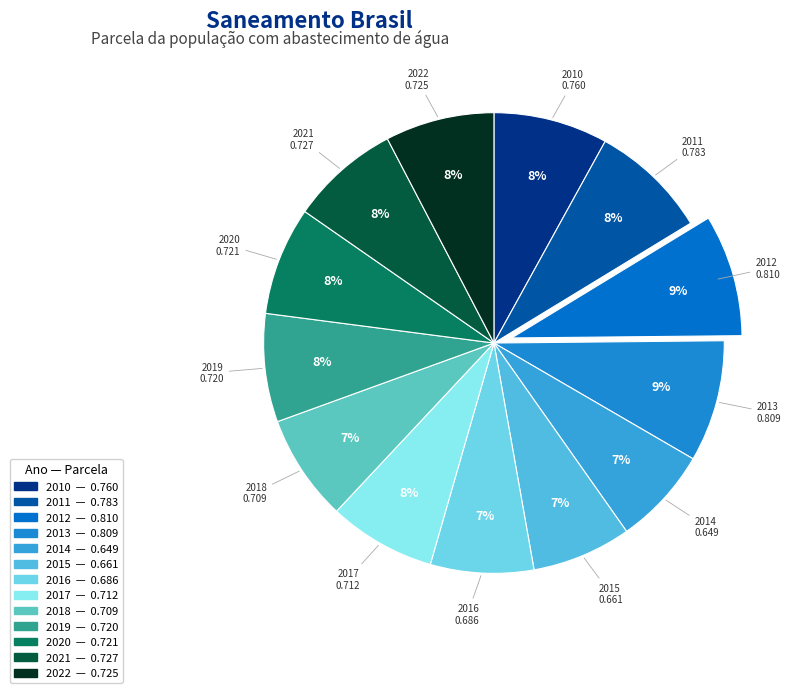

Is there any slice that represents more than half of the pie?

No